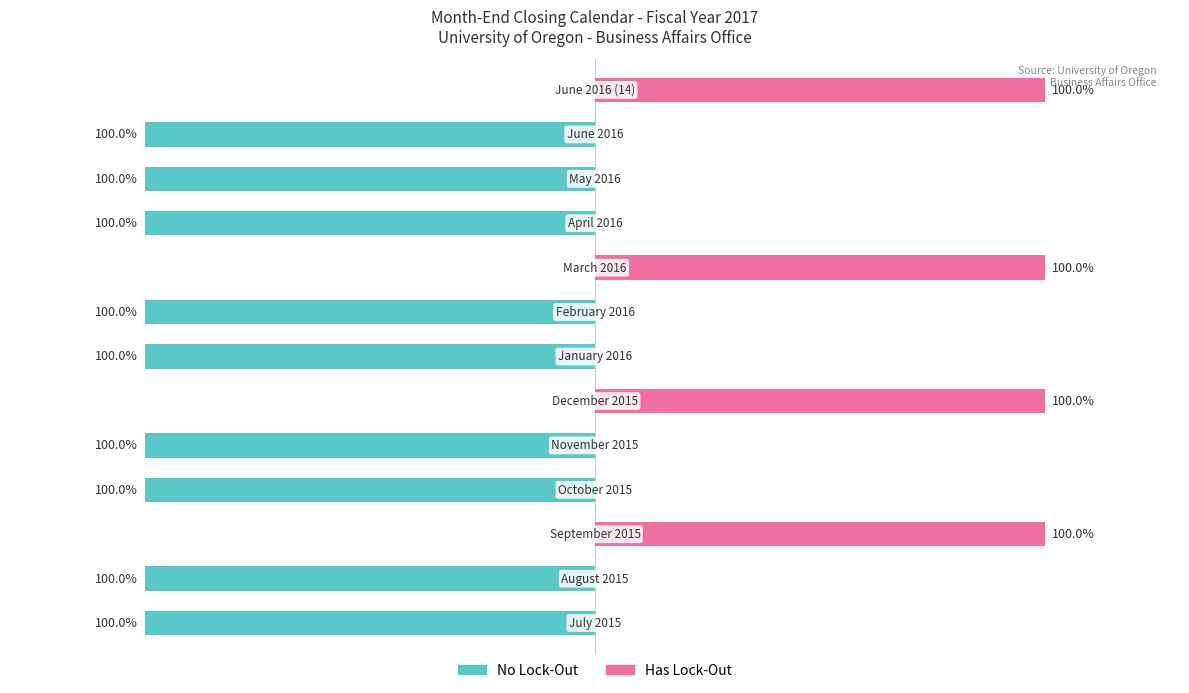

How many groups of bars are there?

13